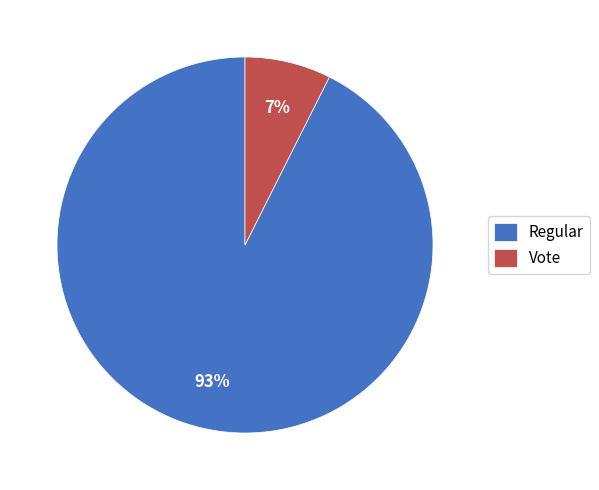

Is there a majority slice in this chart?

Yes